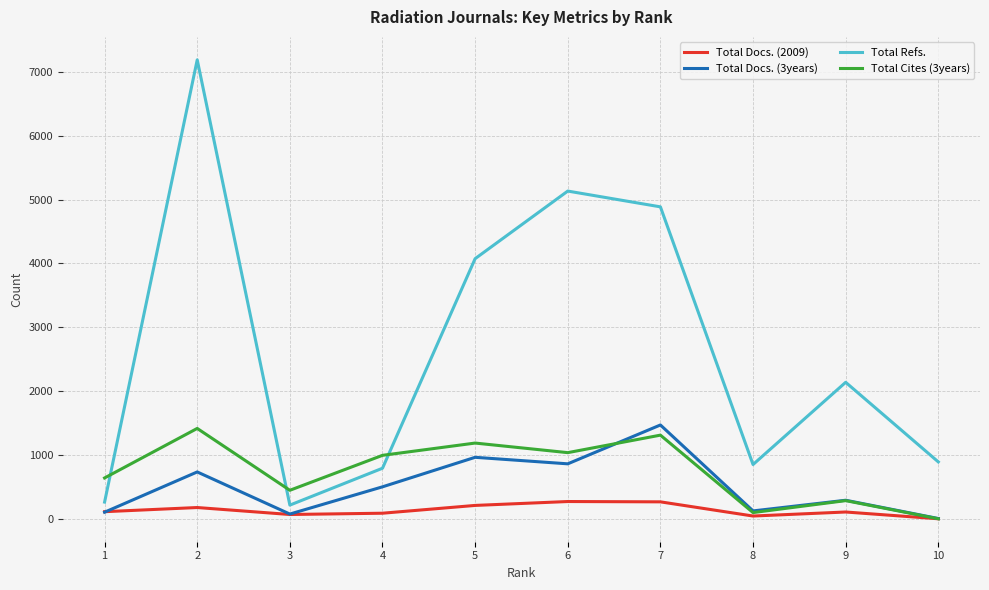

How many lines are shown in the chart?

4